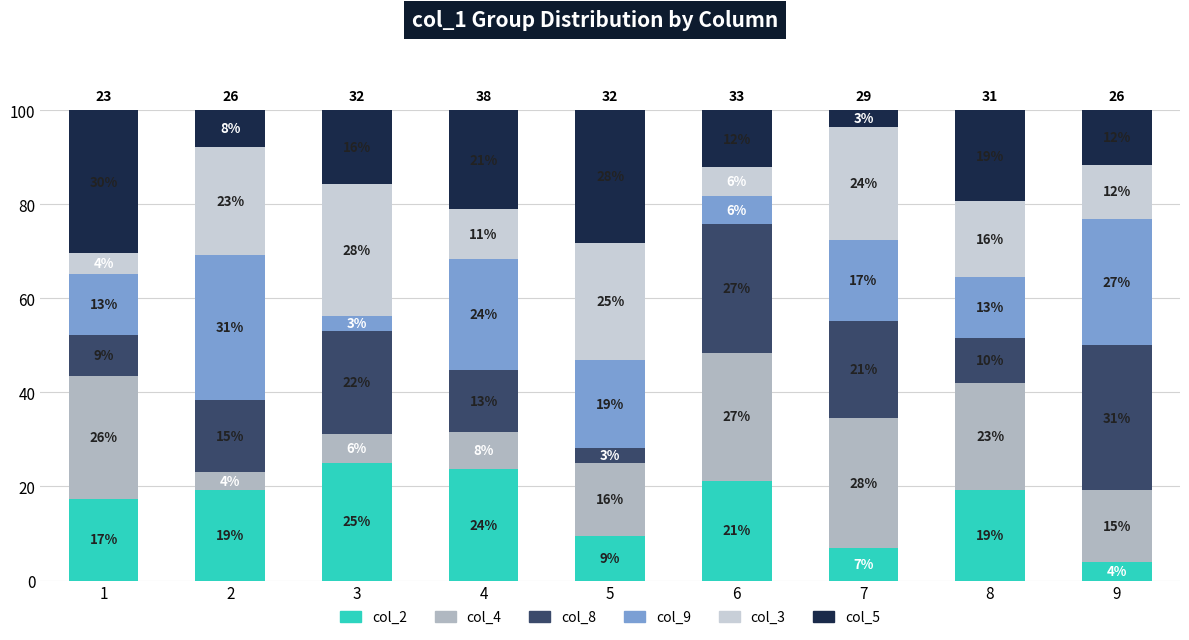

Which series has the largest range (max minus min)?

col_8